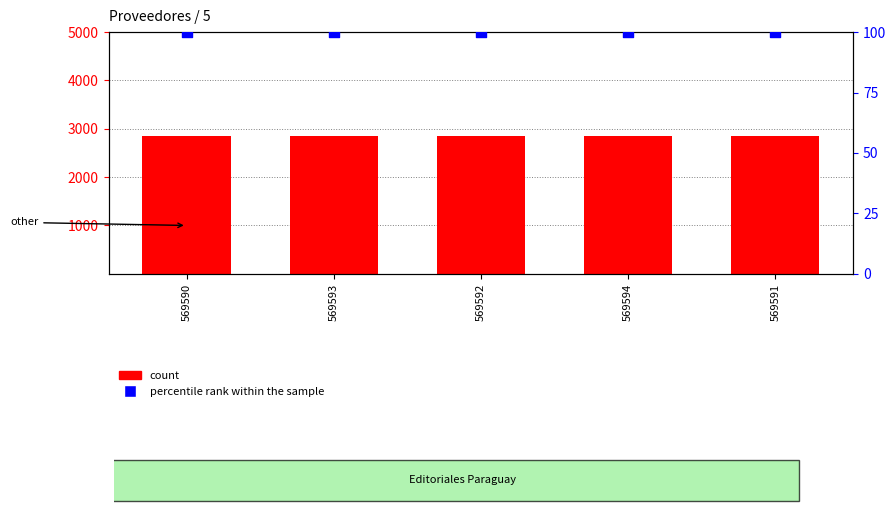

What is the total value across all series at 569590?

2947.9